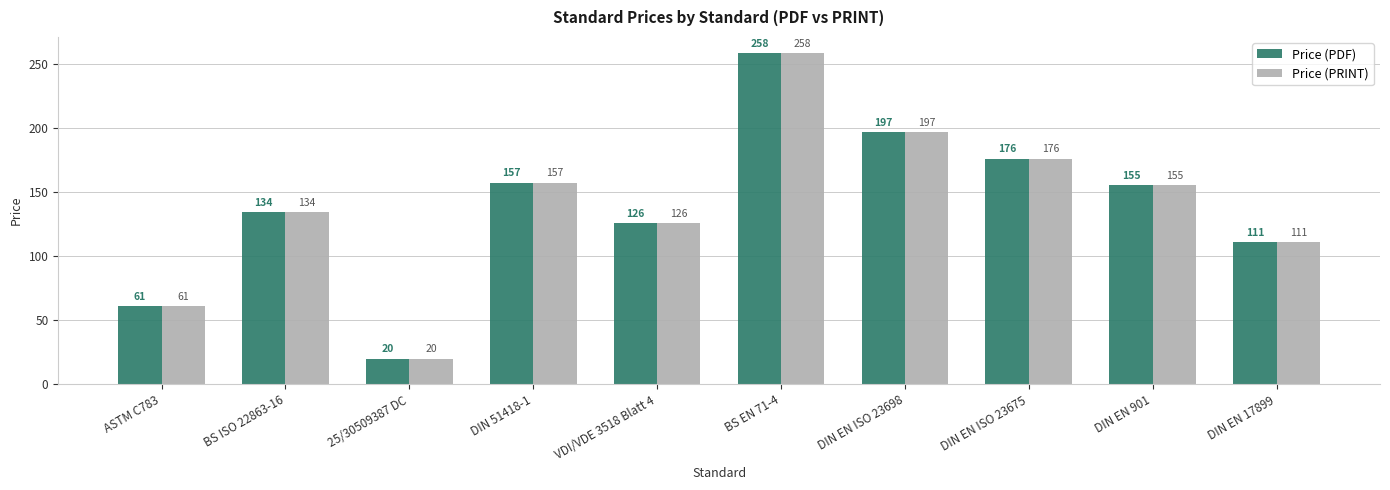

What is the label of the 2nd bar from the left?

BS ISO 22863-16